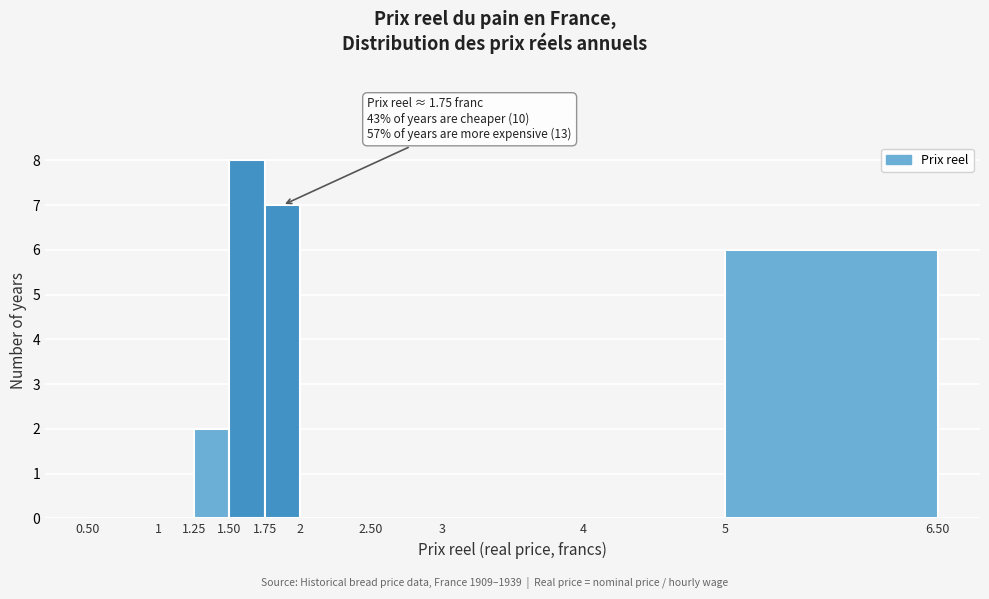

Over which range of the x-axis is the bar tallest?

1.50 to 1.75